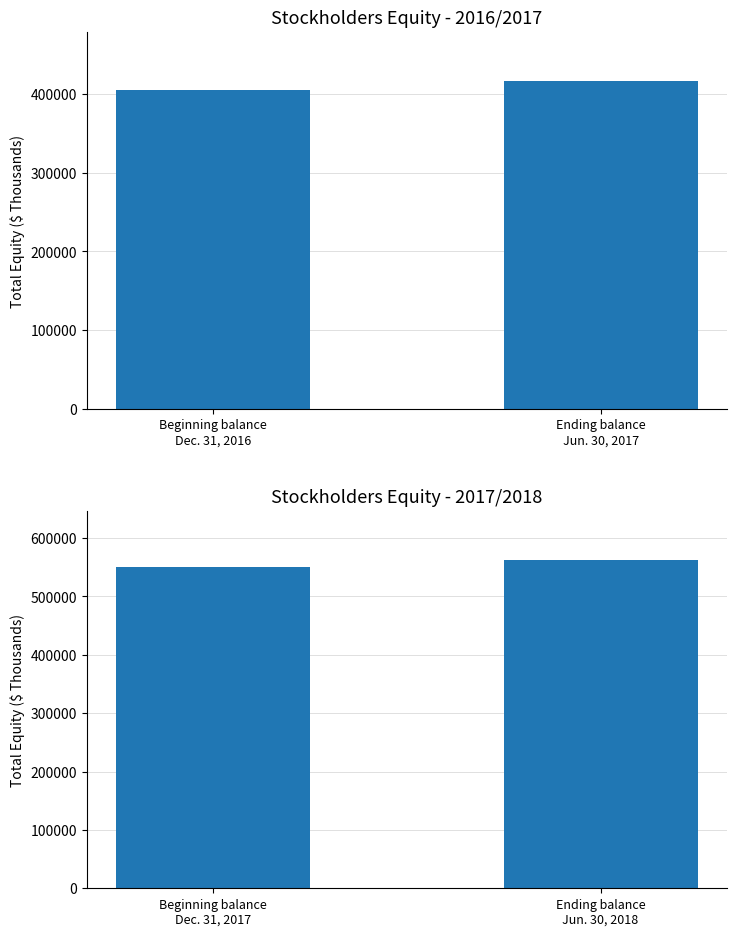

List the labels in order of value, largest first.

Ending balance Jun. 30, 2018, Beginning balance Dec. 31, 2017